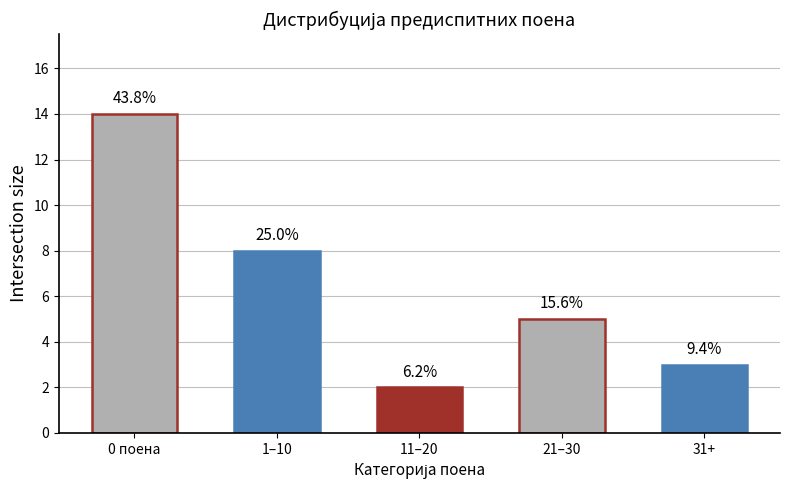

List the labels in order of value, largest first.

0 поена, 1–10, 21–30, 31+, 11–20